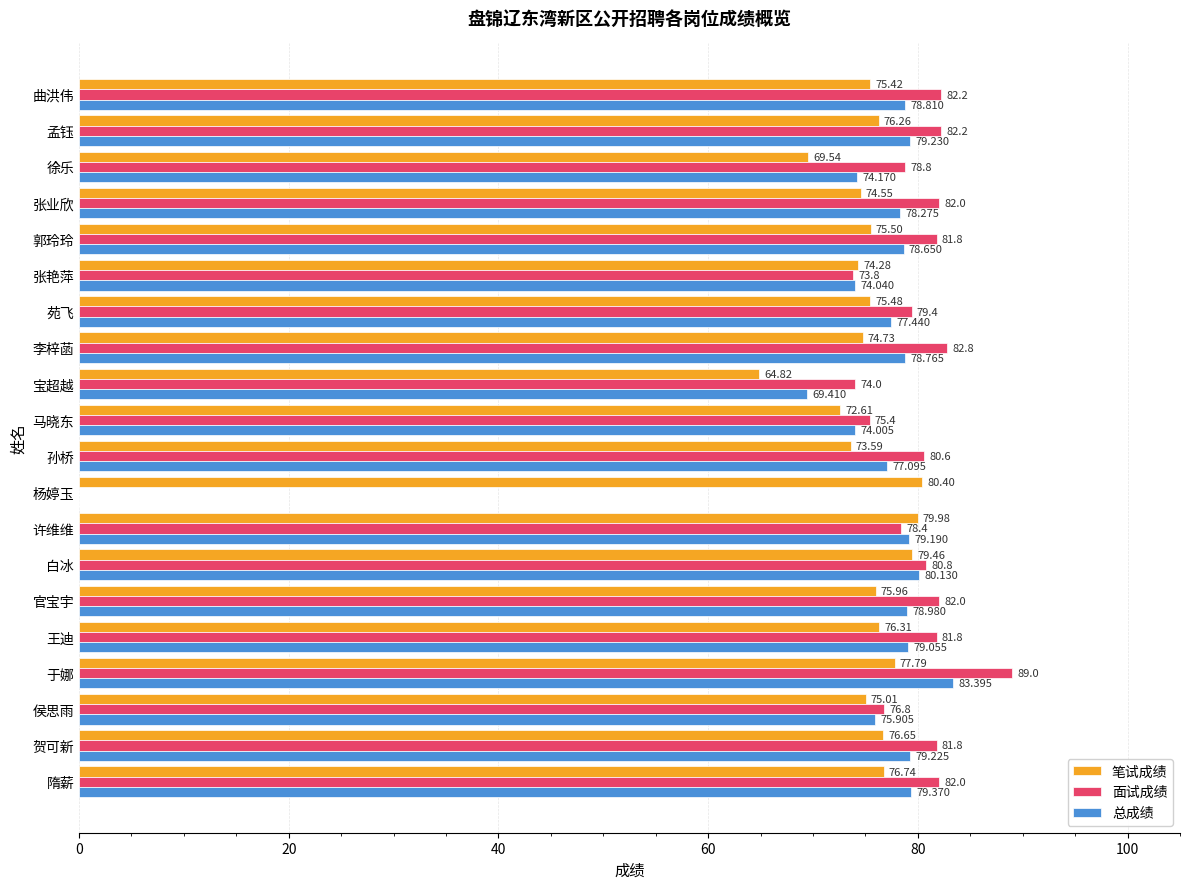

What is the maximum value for 笔试成绩?

80.4